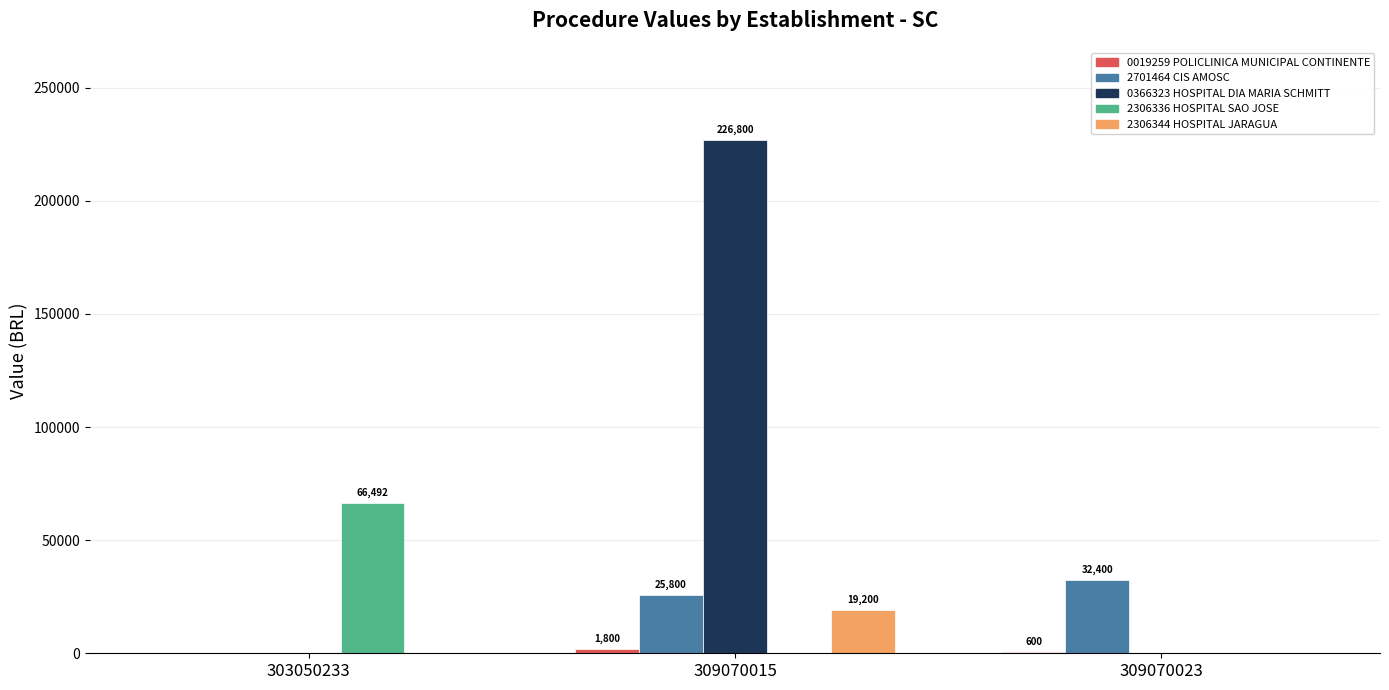

Which series has the largest total across all categories?

0366323 HOSPITAL DIA MARIA SCHMITT